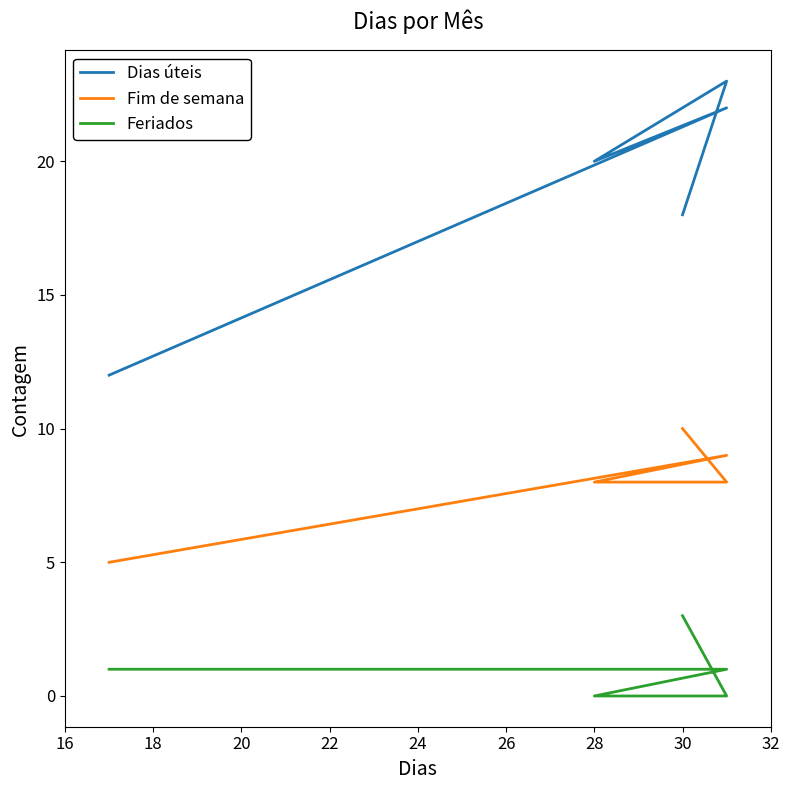

Which series has the largest total across all categories?

Dias úteis